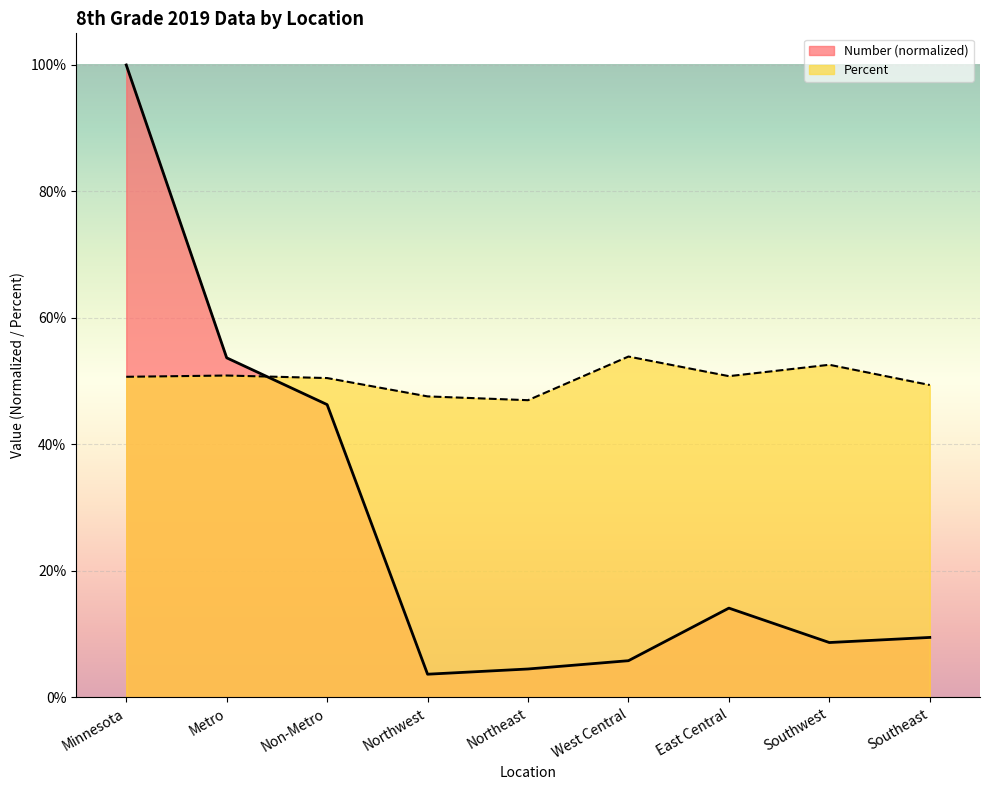

Reading right to left, what are all the values shown in this chart?

Number: Southeast=0.1	Southwest=0.1	East Central=0.1	West Central=0.1	Northeast=0.0	Northwest=0.0	Non-Metro=0.5	Metro=0.5	Minnesota=1.0
Percent: Southeast=0.5	Southwest=0.5	East Central=0.5	West Central=0.5	Northeast=0.5	Northwest=0.5	Non-Metro=0.5	Metro=0.5	Minnesota=0.5